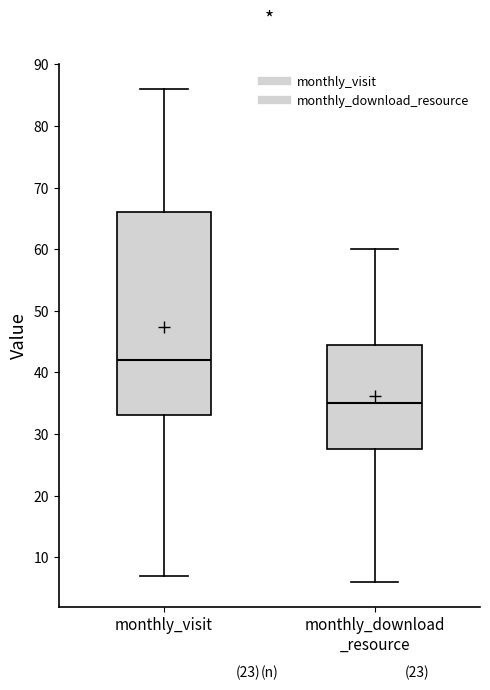

Where is the upper edge of the box for monthly_visit on the y-axis? The values are not printed on the chart, so give them approximately, as read against the axis.

66